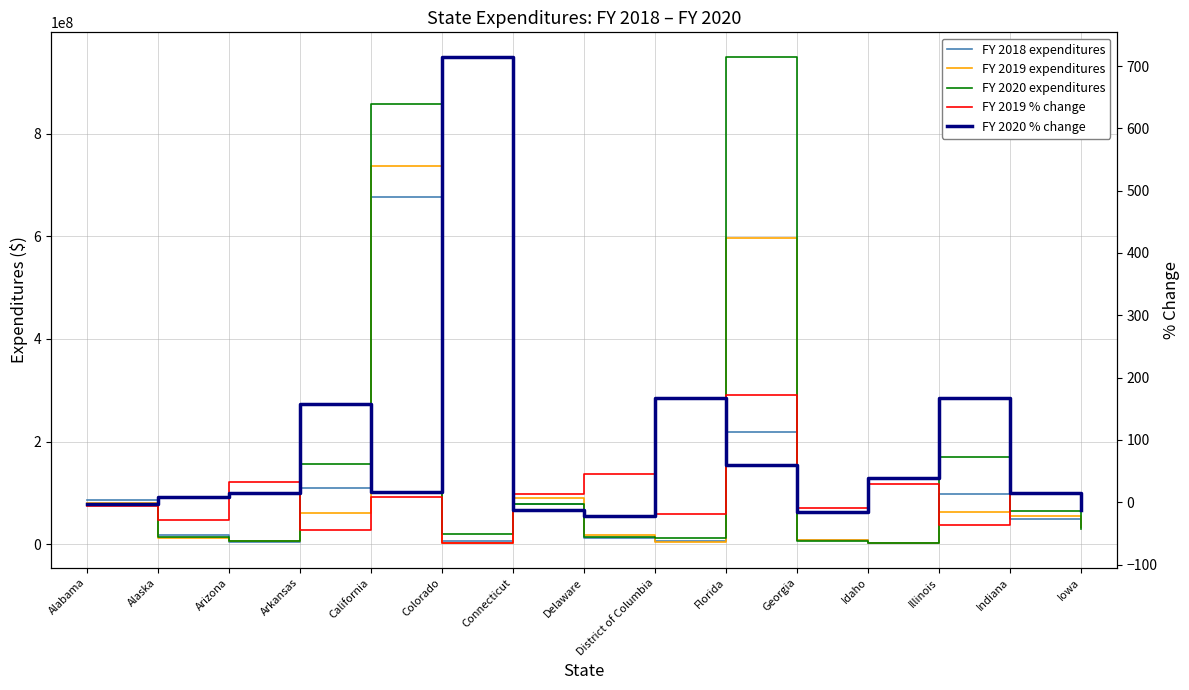

What is the sum of all FY 2020 expenditures values?

2462392128.0